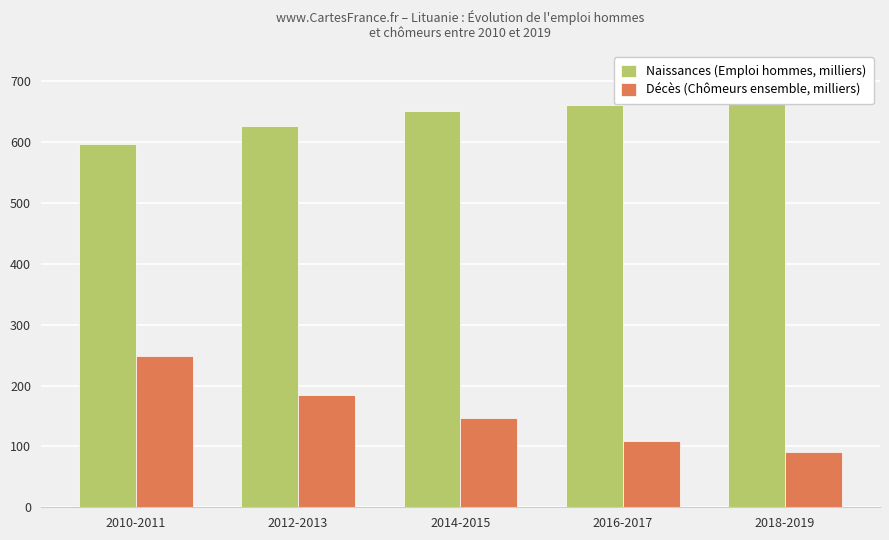

Read the Naissances (Emploi hommes, milliers) value at 2012-2013.

626.8